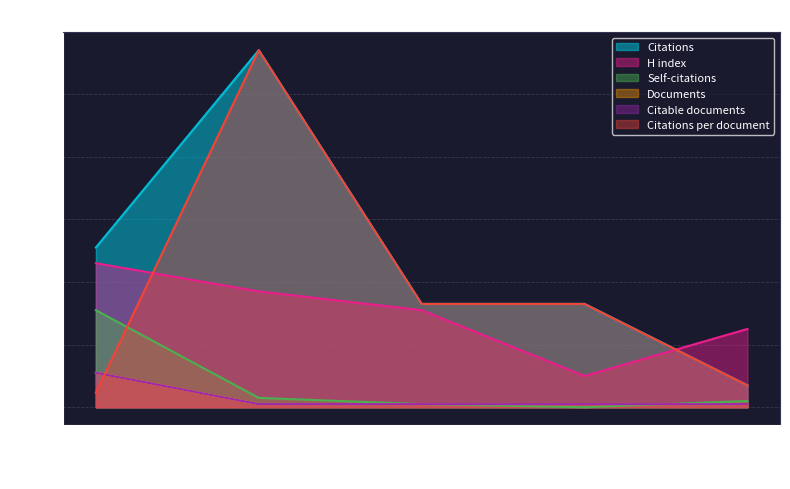

True or false: Citable documents has more than 0 interior local peaks.

False